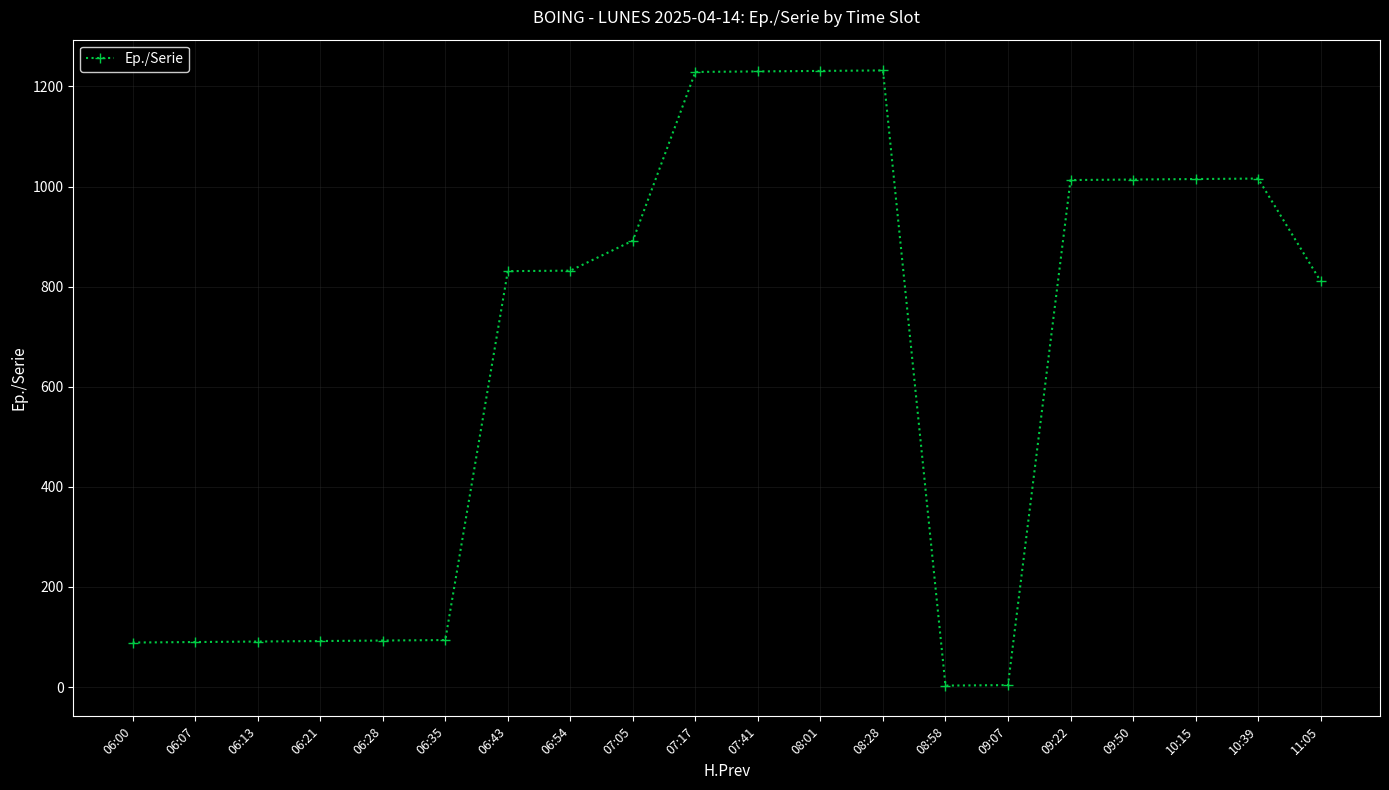

True or false: the data shows 90 at 06:07.

True